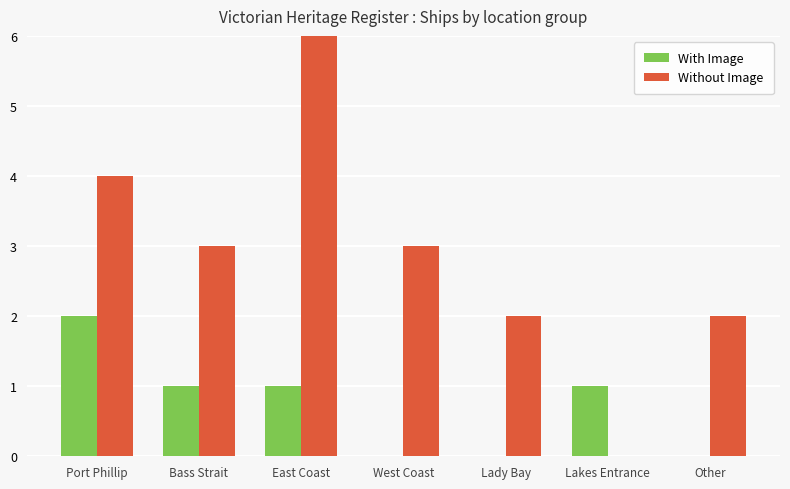

What is the total value across all series at East Coast?

7